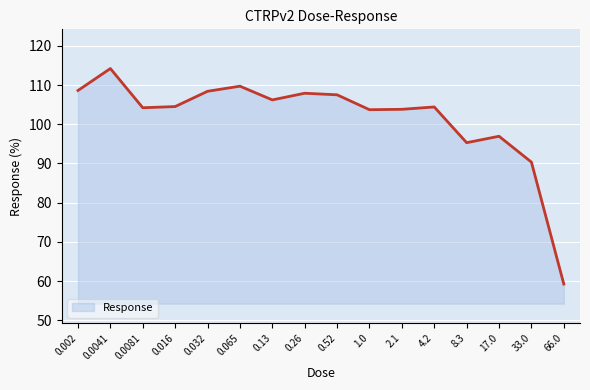

True or false: the data shows 64.4 at 8.3.

False